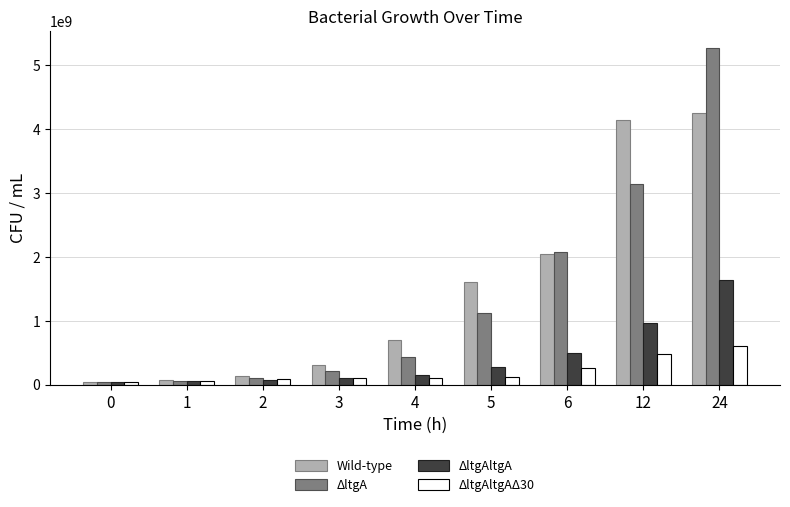

What are all the series names shown in the legend?

Wild-type, ΔltgA, ΔltgAltgA, ΔltgAltgAΔ30